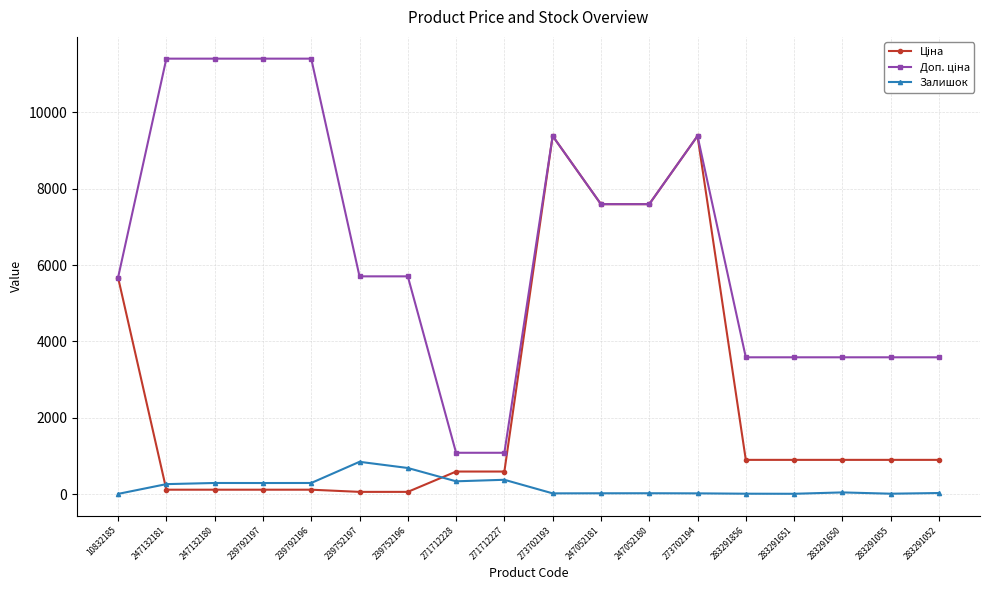

What is the greatest value displayed?

11410.0